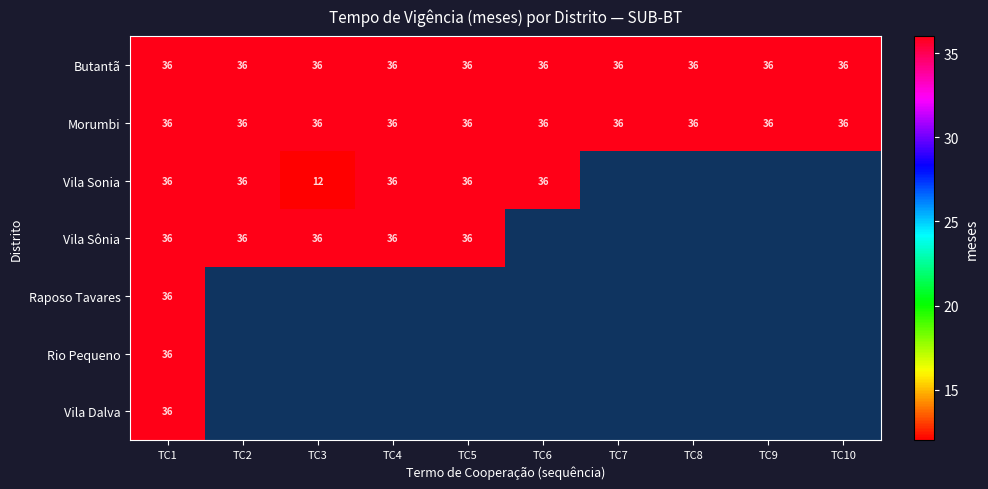

What is the maximum value for Morumbi?

36